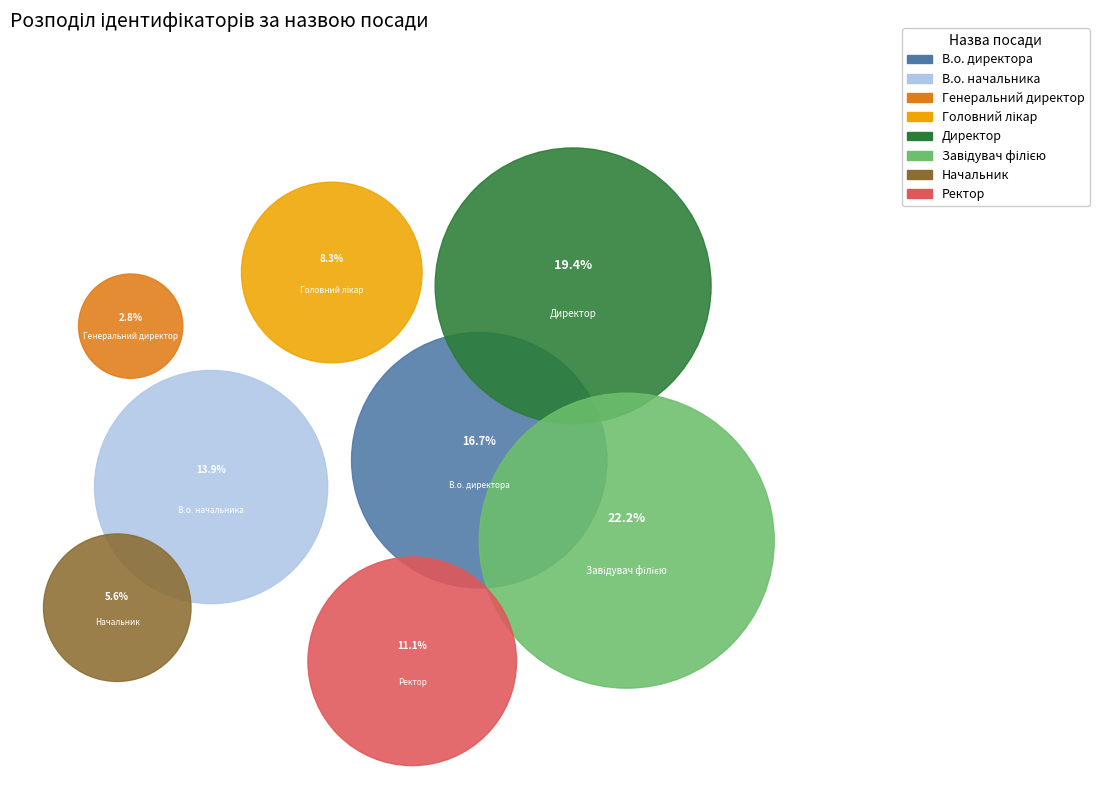

Is the sum of Генеральний директор and Начальник greater than half?

No